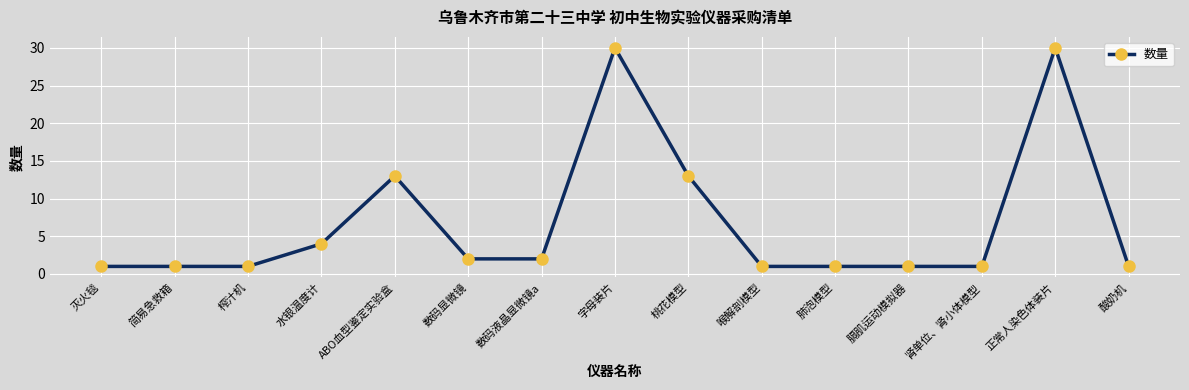

Between 桃花模型 and 肺泡模型, which is larger?

桃花模型